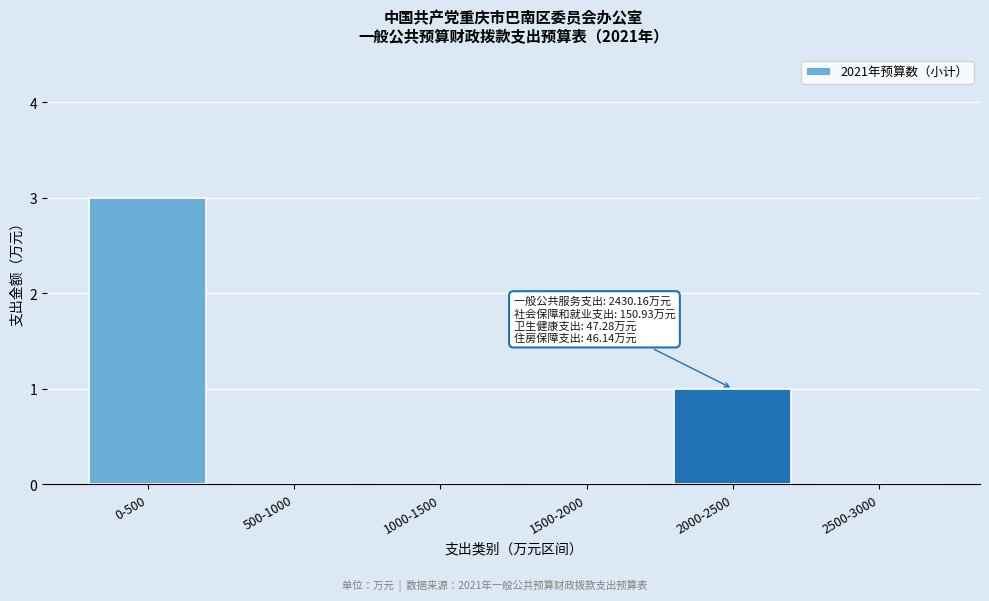

Reading right to left, what are all the values shown in this chart?

2500-3000=0	2000-2500=1	1500-2000=0	1000-1500=0	500-1000=0	0-500=3